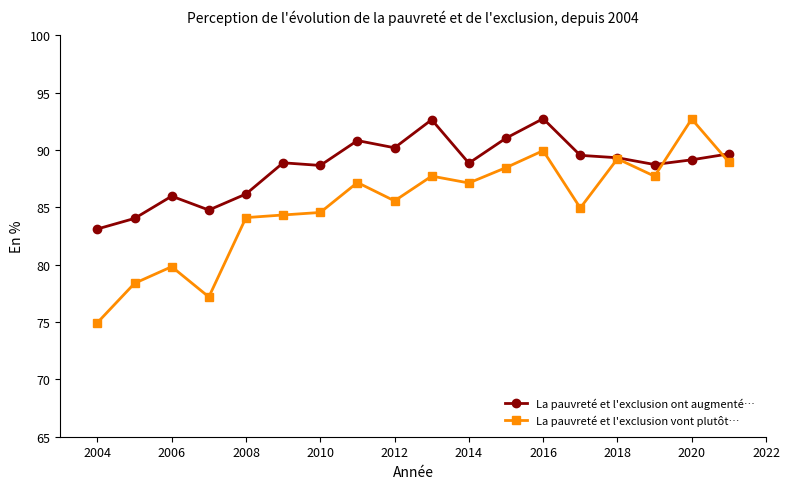

What is the smallest value displayed?

75.0